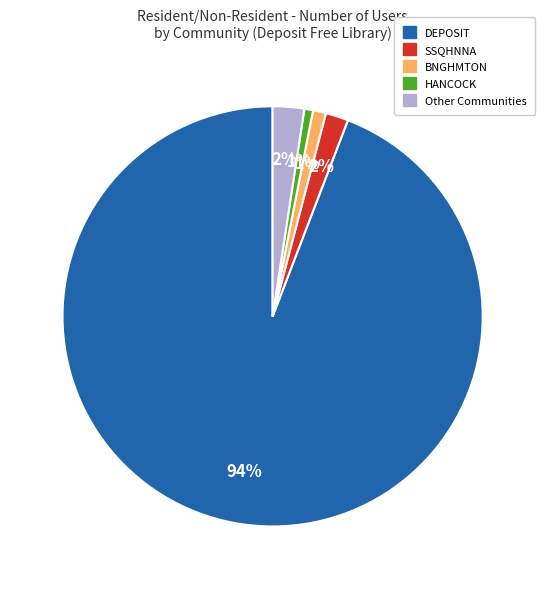

How many slices are in this pie chart?

5